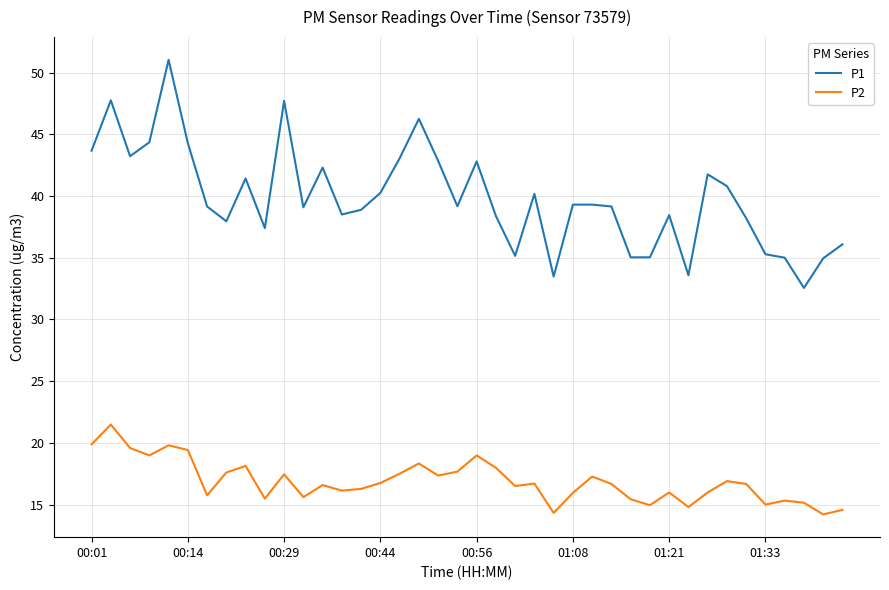

List the series in order of their peak value, lowest first.

P2, P1